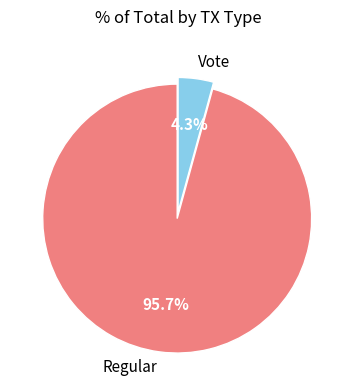

What percentage is NOT represented by Vote?

95.7%